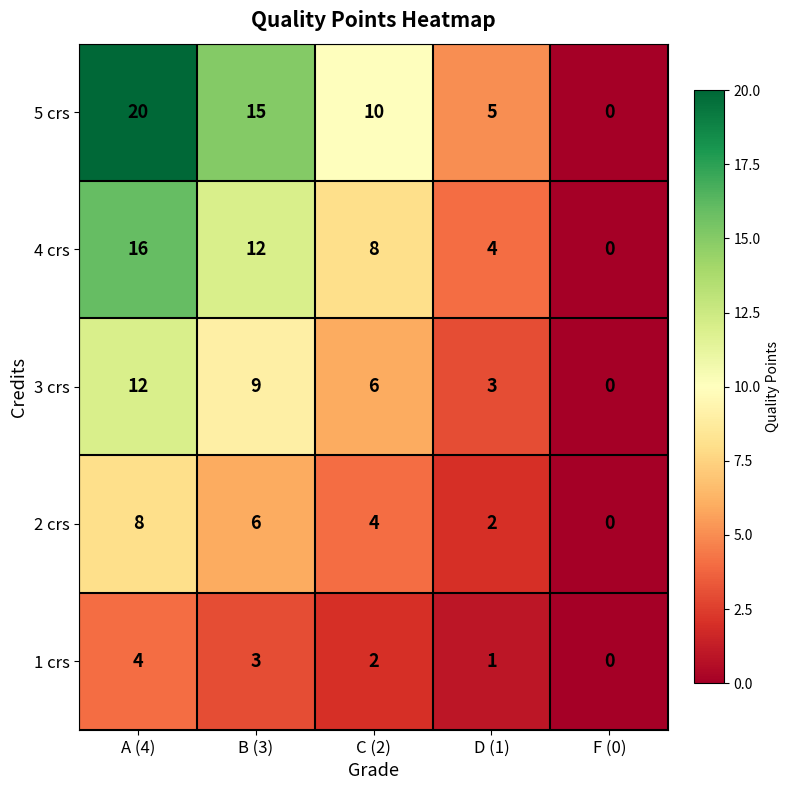

At how many categories does at least one series exceed 3?

4